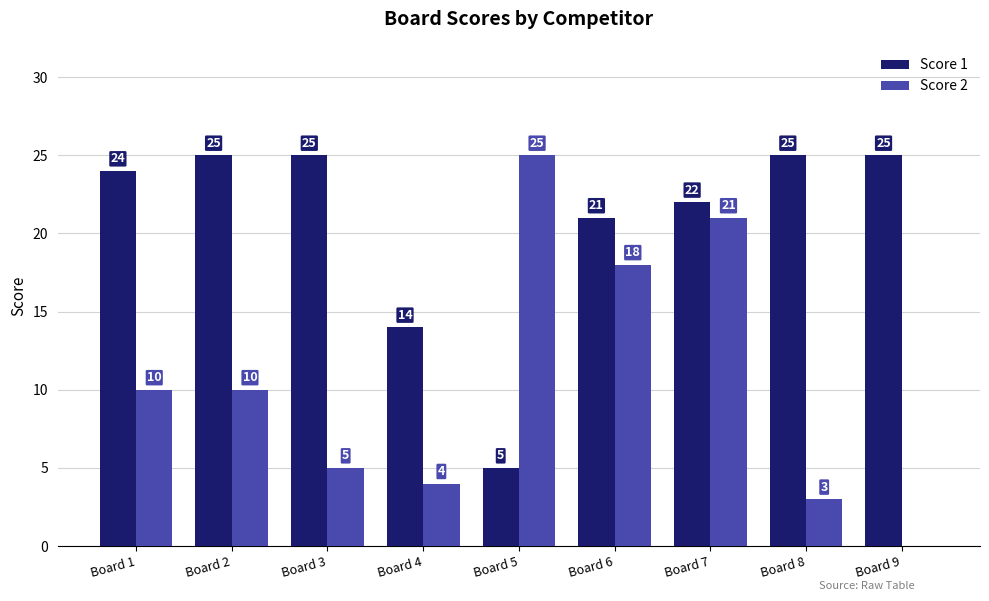

Reading left to right, extract all data points from this chart.

Score 1: 24	25	25	14	5	21	22	25	25
Score 2: 10	10	5	4	25	18	21	3	0